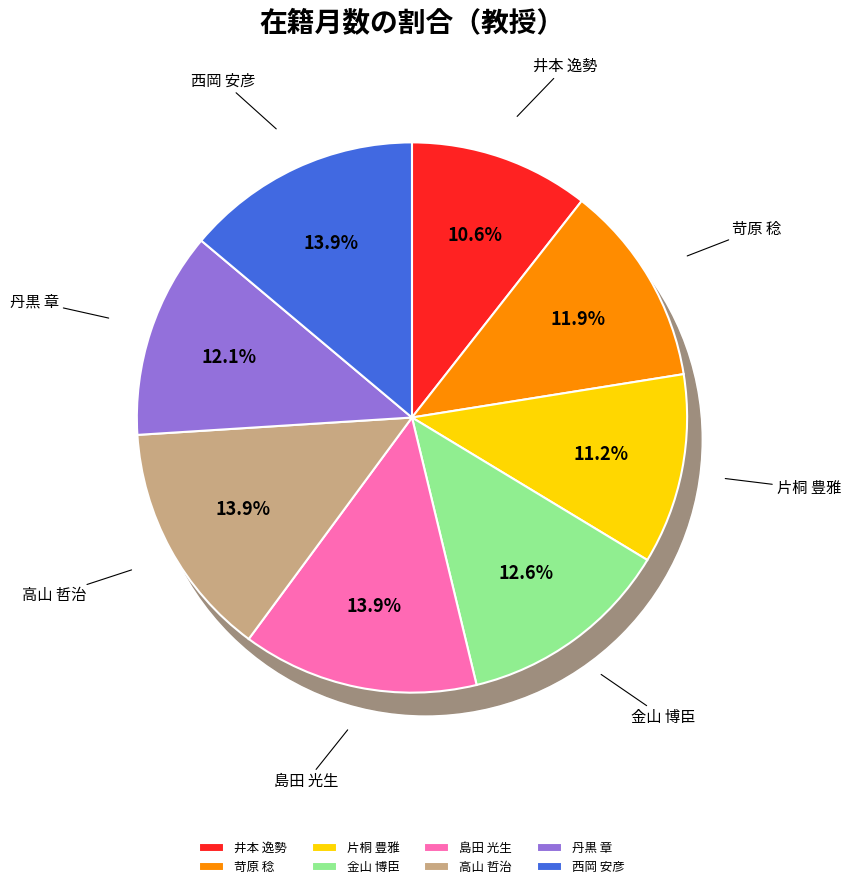

What is the smallest slice in the pie chart?

井本 逸勢